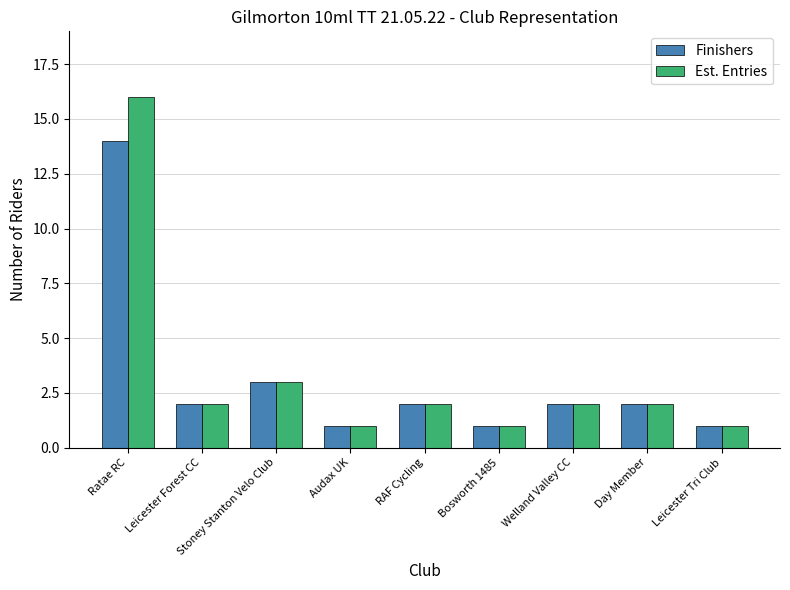

Rank the series by their maximum value, from highest to lowest.

Est. Entries, Finishers